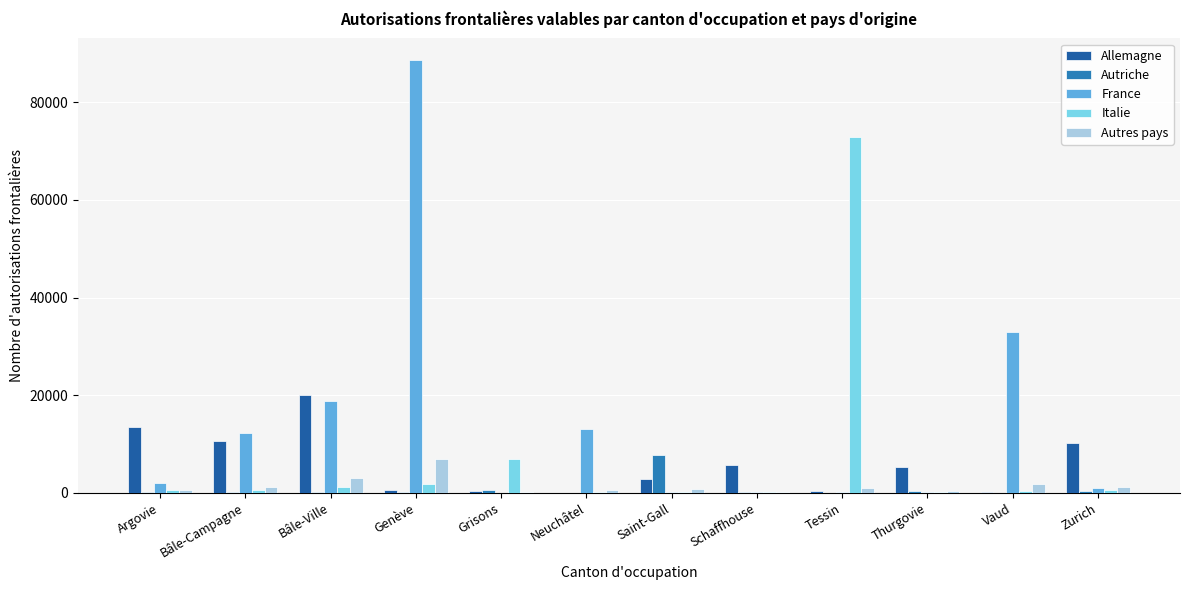

What is the label of the 4th bar from the right?

Tessin